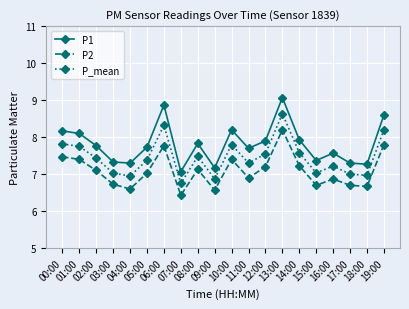

Which category has the lowest value in the P1 series?

07:00